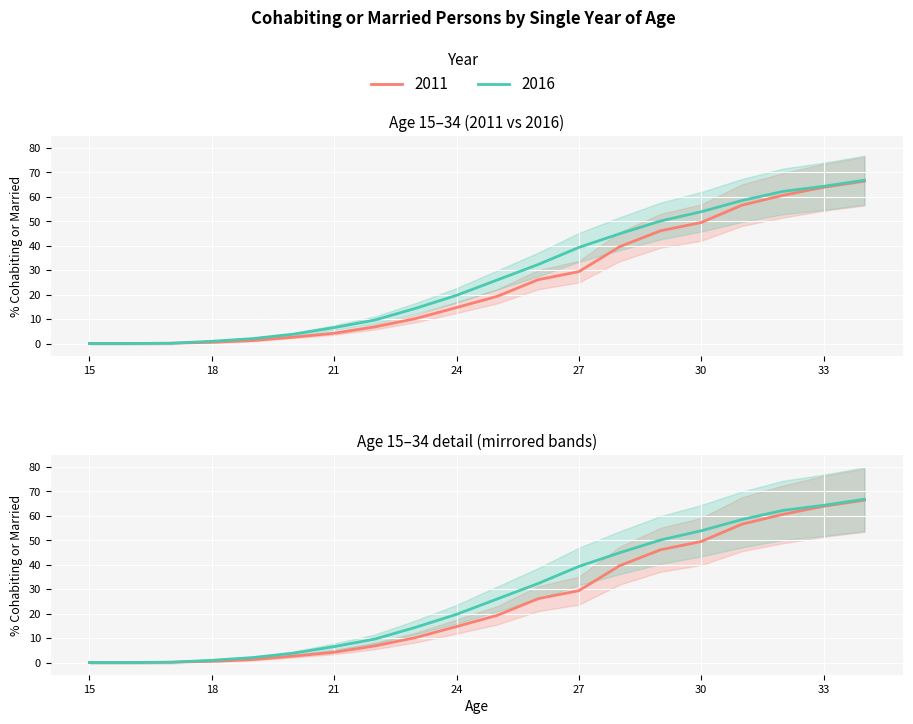

Which label corresponds to the largest value in the chart?

34 years